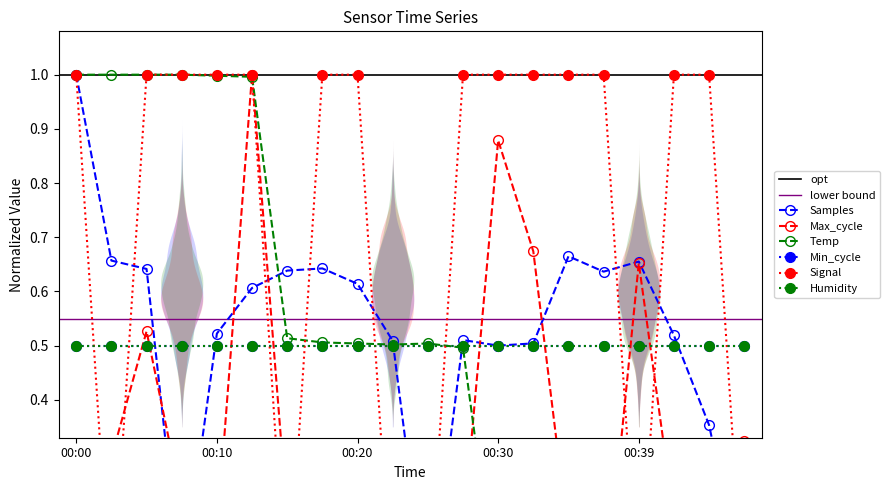

How many values in the Samples series exceed 0?

19